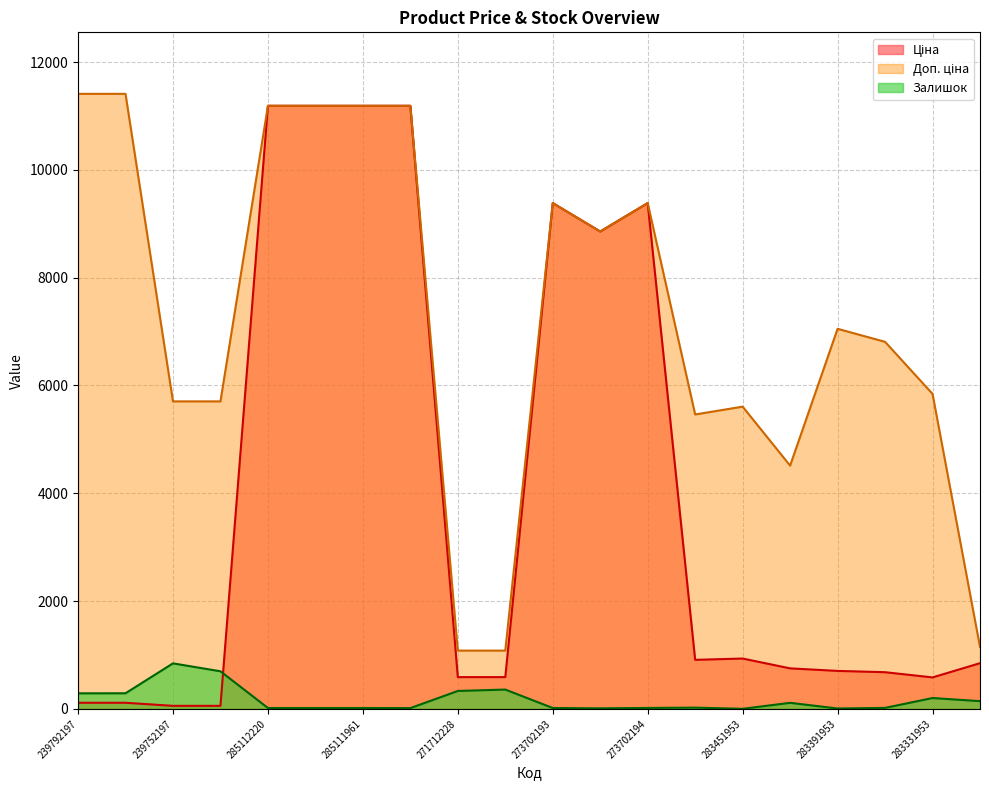

Which series changed the most between 239792196 and 285111961?

Ціна